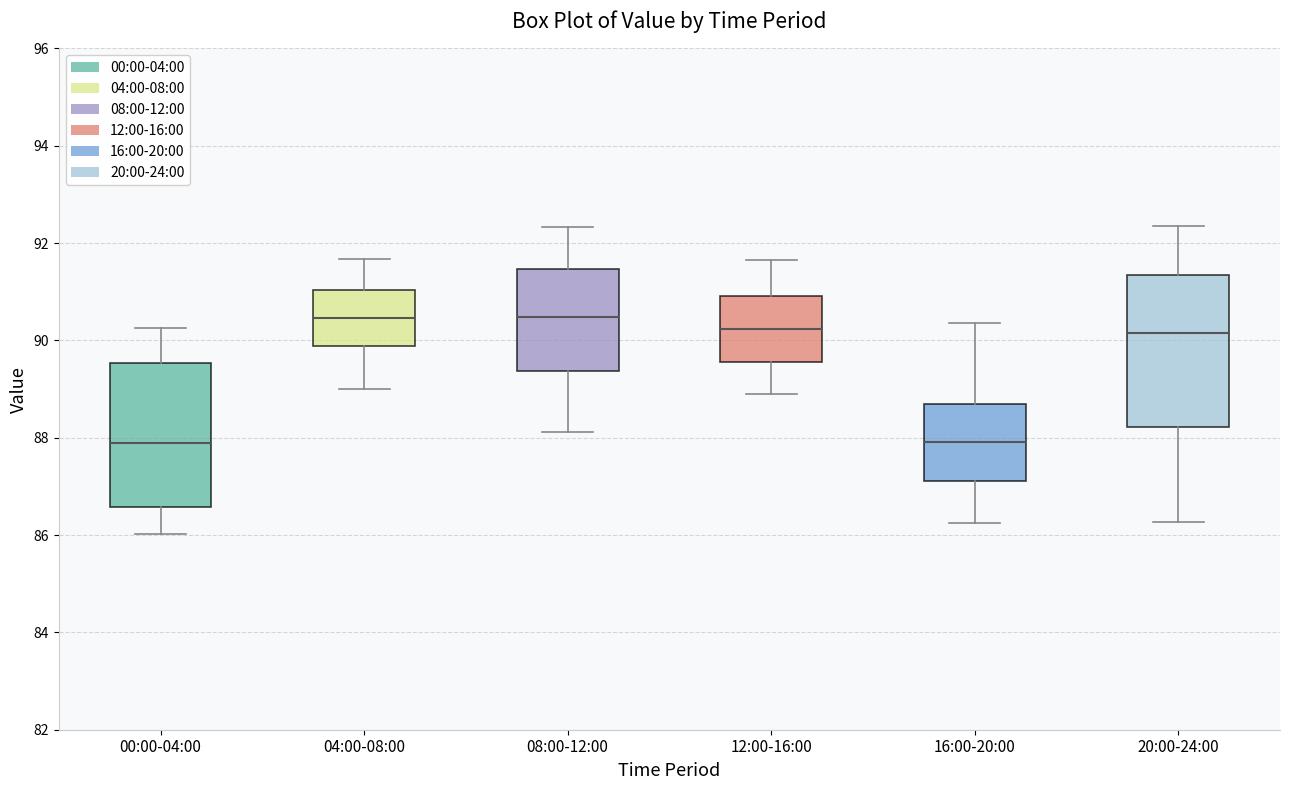

Where is the upper edge of the box for 16:00-20:00 on the y-axis? The values are not printed on the chart, so give them approximately, as read against the axis.

88.6